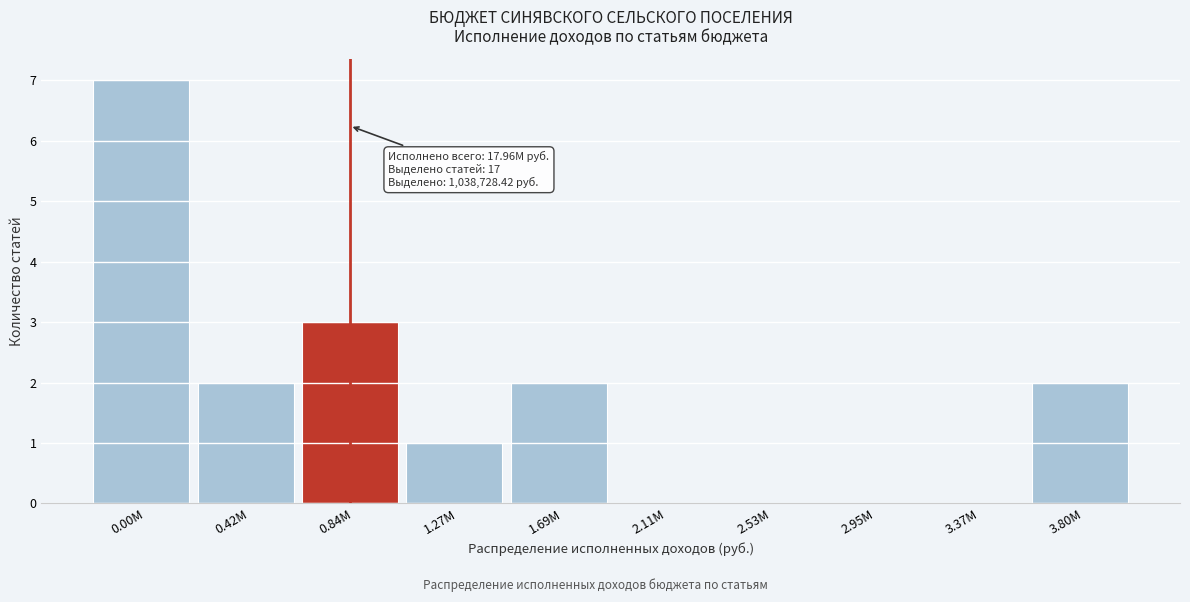

Reading left to right, extract all data points from this chart.

0.00M=7	0.42M=2	0.84M=3	1.27M=1	1.69M=2	2.11M=0	2.53M=0	2.95M=0	3.37M=0	3.80M=2